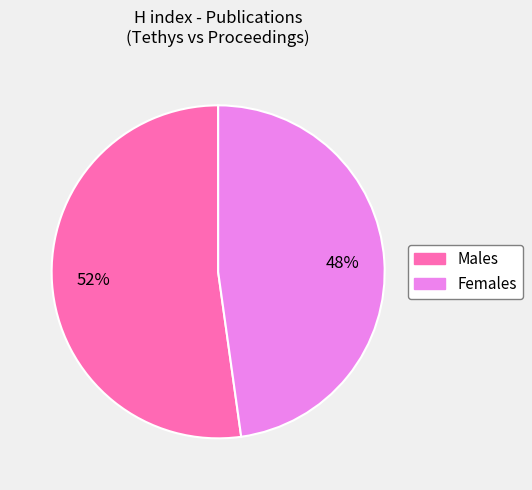

Which slice is the largest?

Males